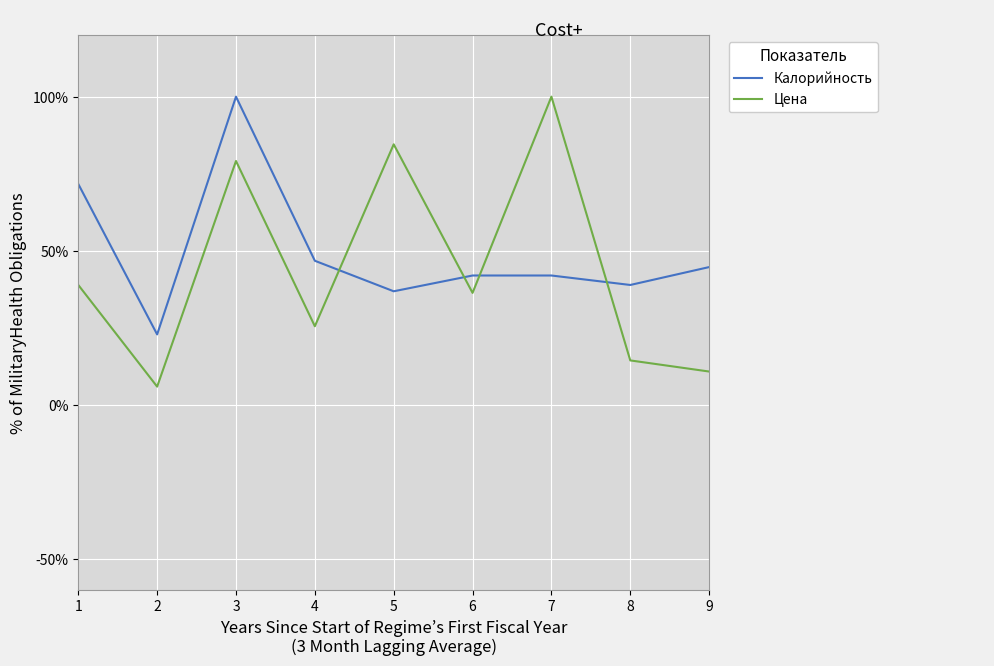

Where do Калорийность and Цена first cross each other?

4 and 5